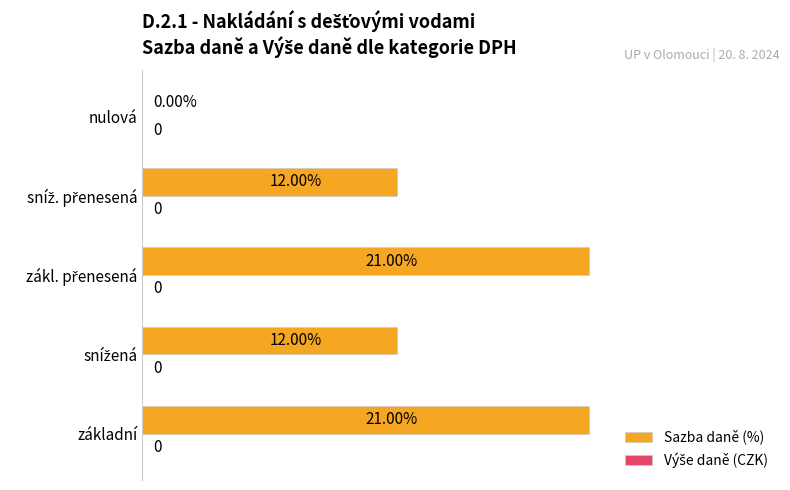

What is the sum of all values?

66